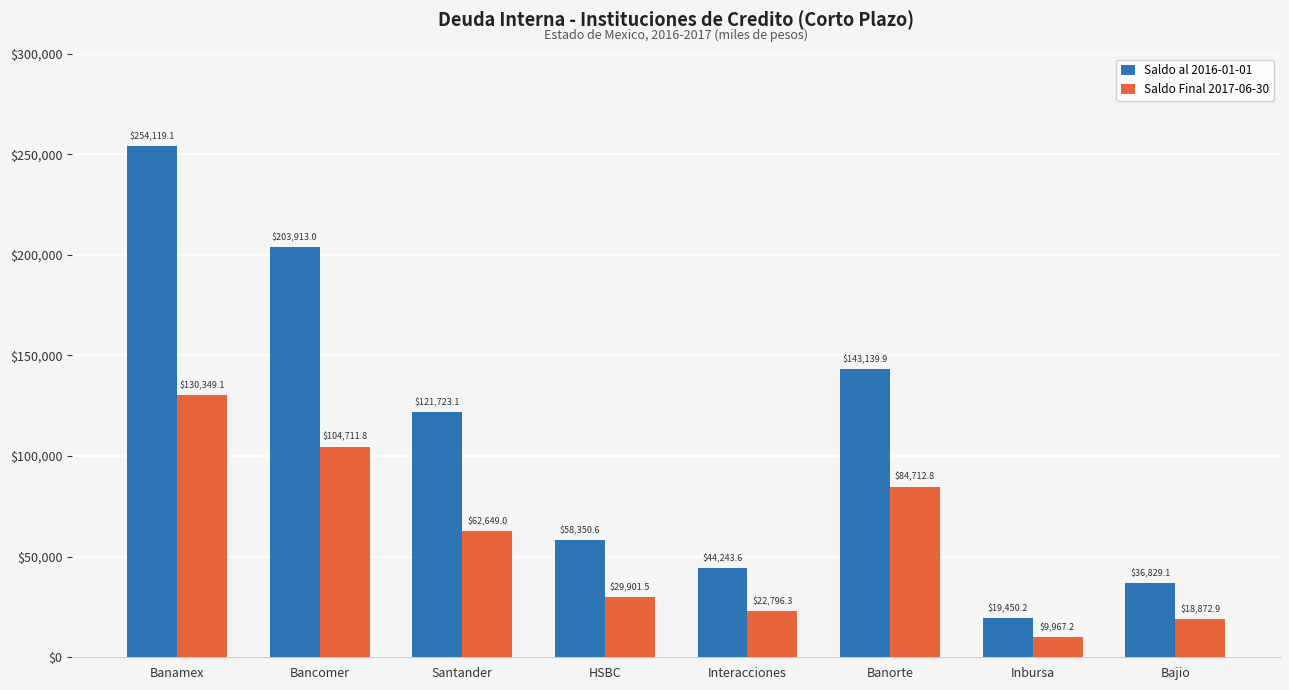

Reading left to right, list all the values displayed in this chart.

Saldo al 2016-01-01: Banamex=254119.1	Bancomer=203913.0	Santander=121723.1	HSBC=58350.6	Interacciones=44243.6	Banorte=143139.9	Inbursa=19450.2	Bajio=36829.1
Saldo Final 2017-06-30: Banamex=130349.1	Bancomer=104711.8	Santander=62649.0	HSBC=29901.5	Interacciones=22796.3	Banorte=84712.8	Inbursa=9967.2	Bajio=18872.9